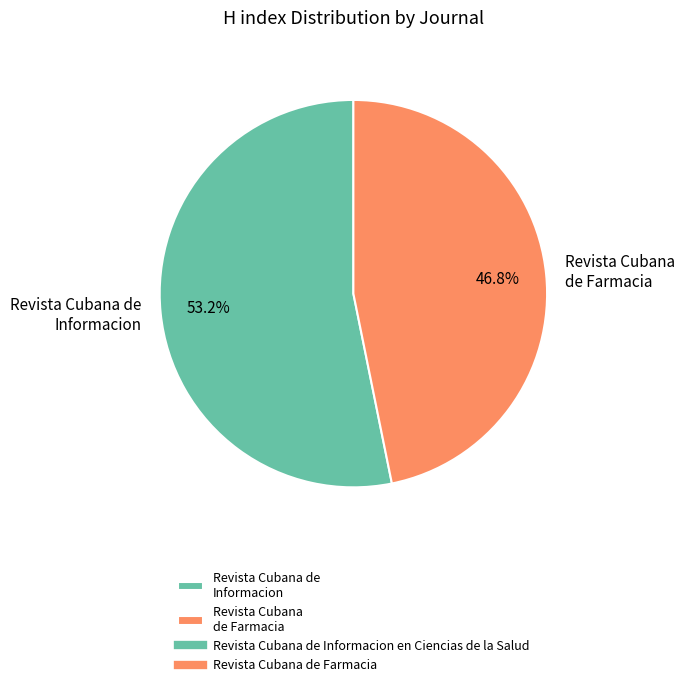

How many segments does this pie chart have?

2